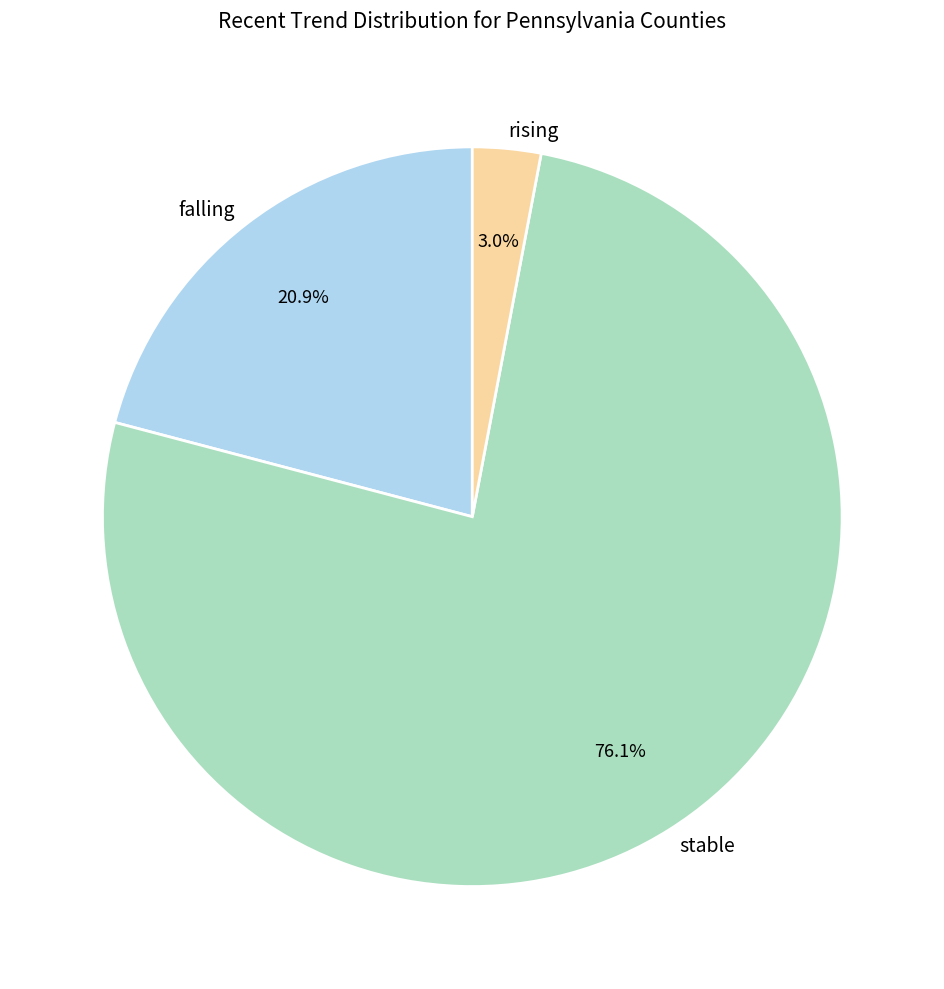

To the nearest percent, what is the combined percentage of stable and rising?

79%